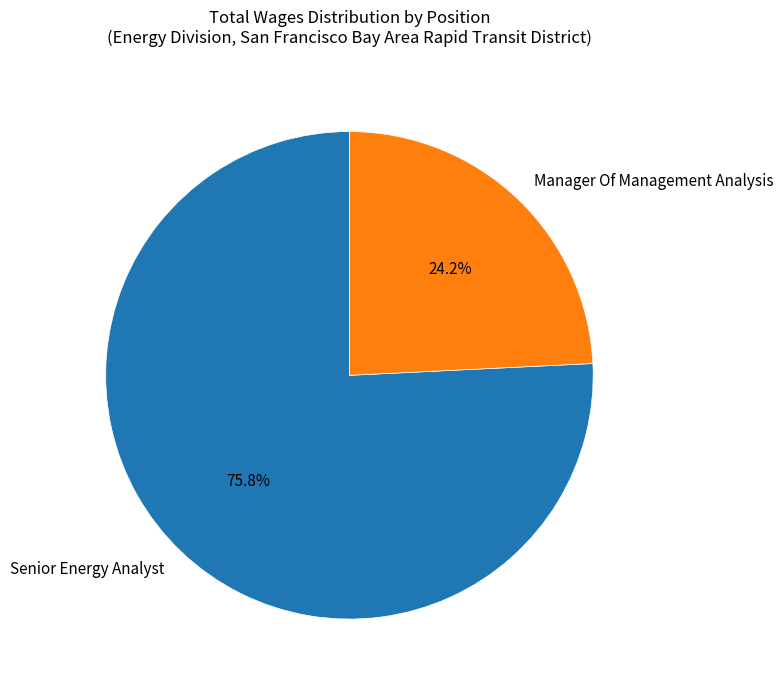

True or false: Manager Of Management Analysis accounts for 24% of the total.

True